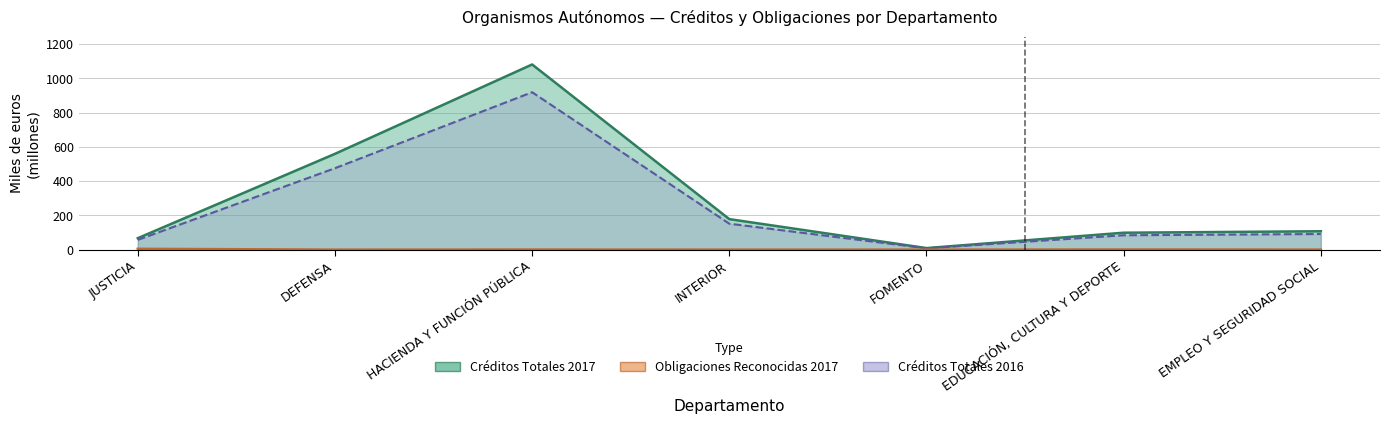

Rank the categories by Obligaciones Reconocidas 2017 value from highest to lowest.

JUSTICIA, EDUCACIÓN, CULTURA Y DEPORTE, HACIENDA Y FUNCIÓN PÚBLICA, EMPLEO Y SEGURIDAD SOCIAL, FOMENTO, INTERIOR, DEFENSA